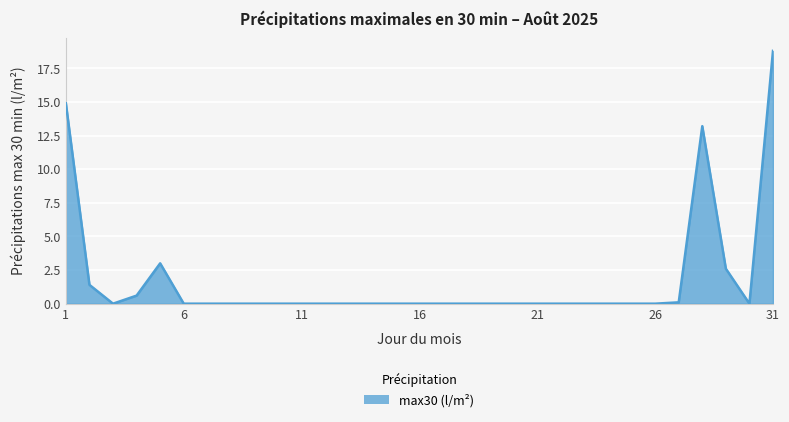

What is the sum of all values?

54.6